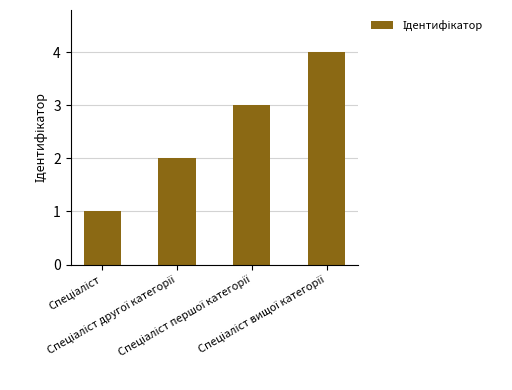

What is the greatest value displayed?

4